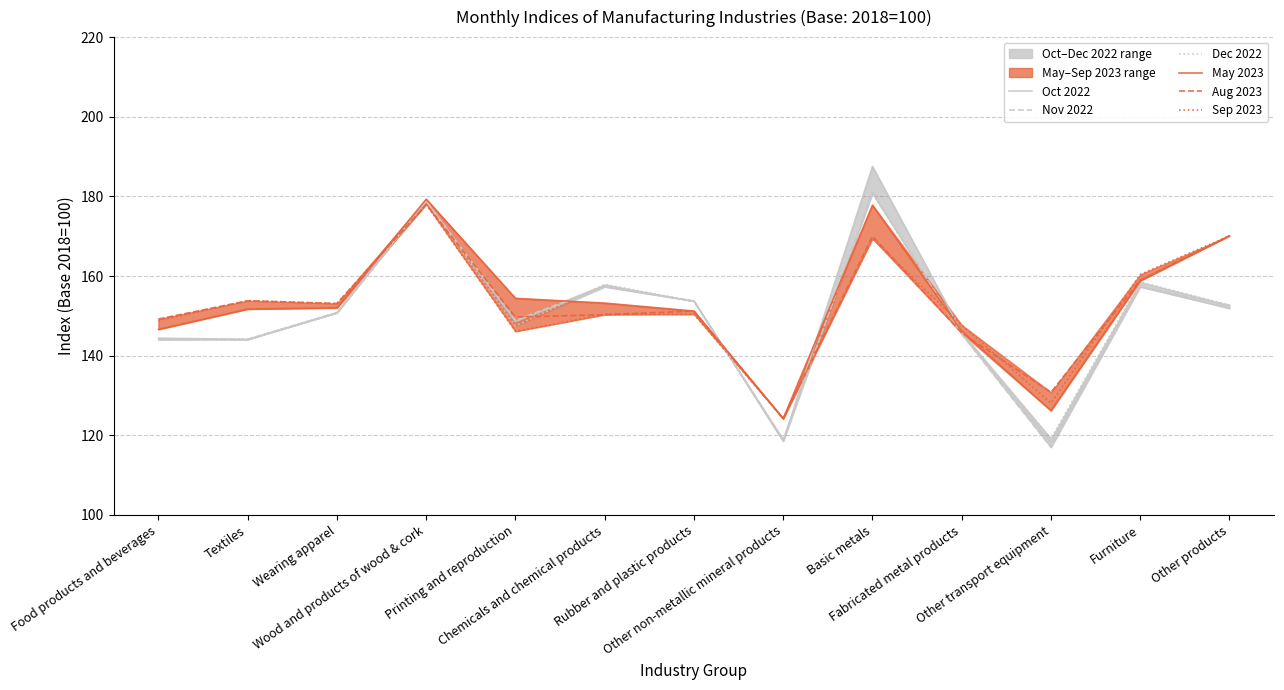

Between Food products and beverages and Other products, which series saw the biggest shift?

May 2023